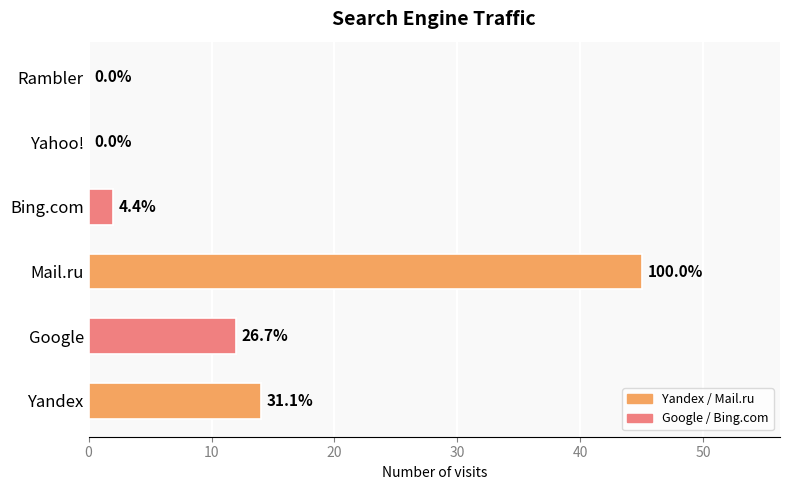

Does the chart contain stacked bars?

No